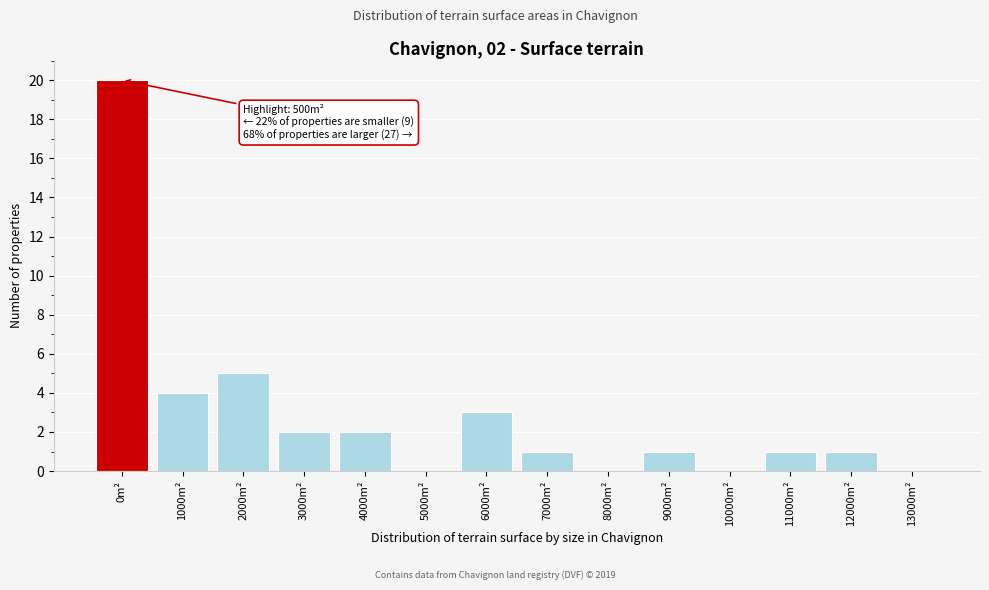

Reading left to right, what are all the values shown in this chart?

0m²=20	1000m²=4	2000m²=5	3000m²=2	4000m²=2	5000m²=0	6000m²=3	7000m²=1	8000m²=0	9000m²=1	10000m²=0	11000m²=1	12000m²=1	13000m²=0